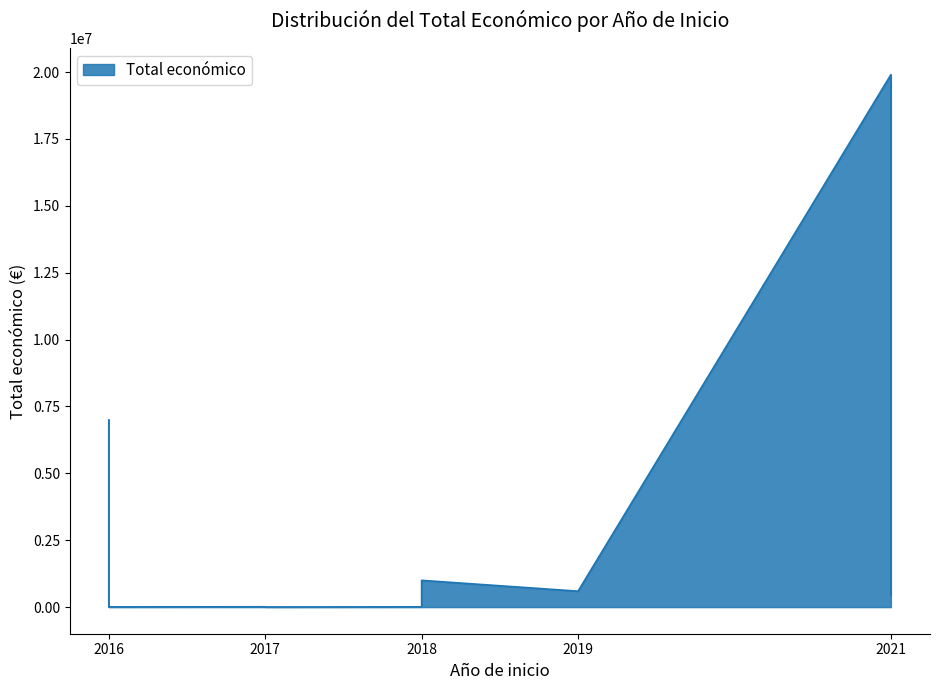

What is the approximate value at 2021, to the nearest 50?

19902200